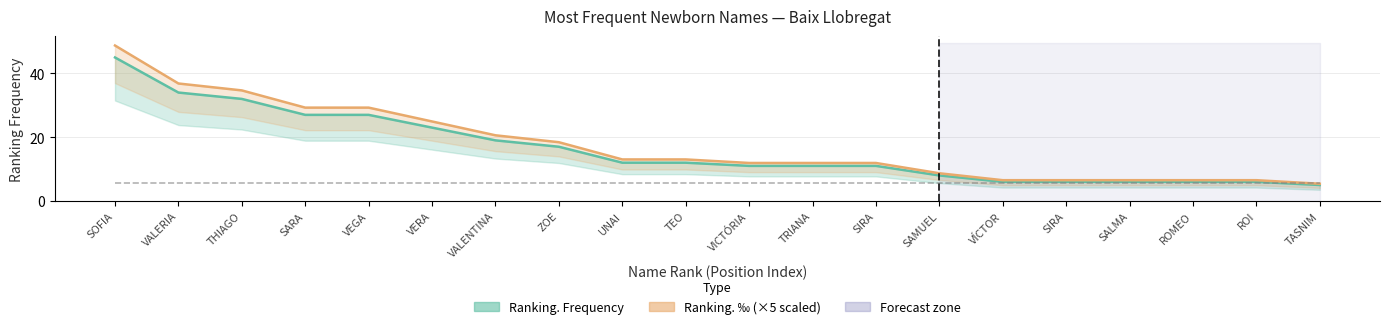

Which series changed the most between THIAGO and TRIANA?

Ranking. ‰ (×5 scaled)